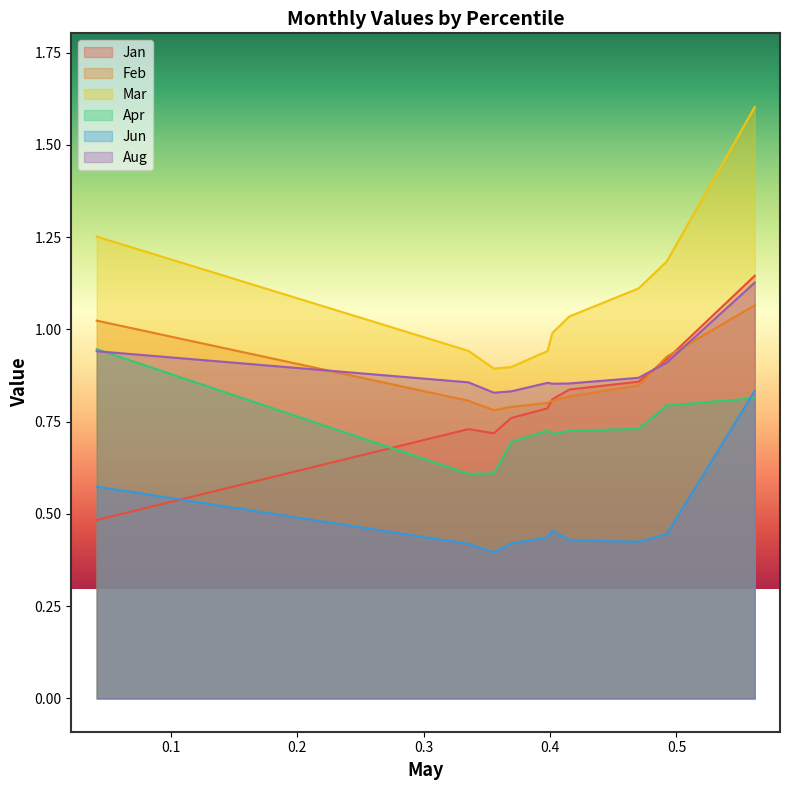

What is the sum of the Mar values at pct65 and pct35?

1.9